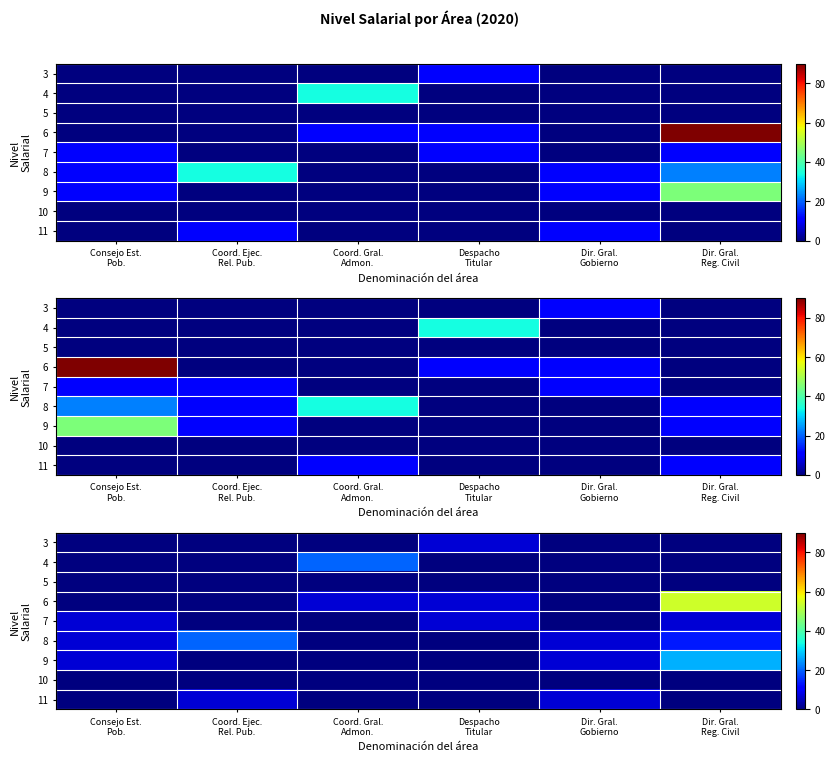

The value of row_6 at Consejo Est.
Pob. is 6.8. True or false?

True